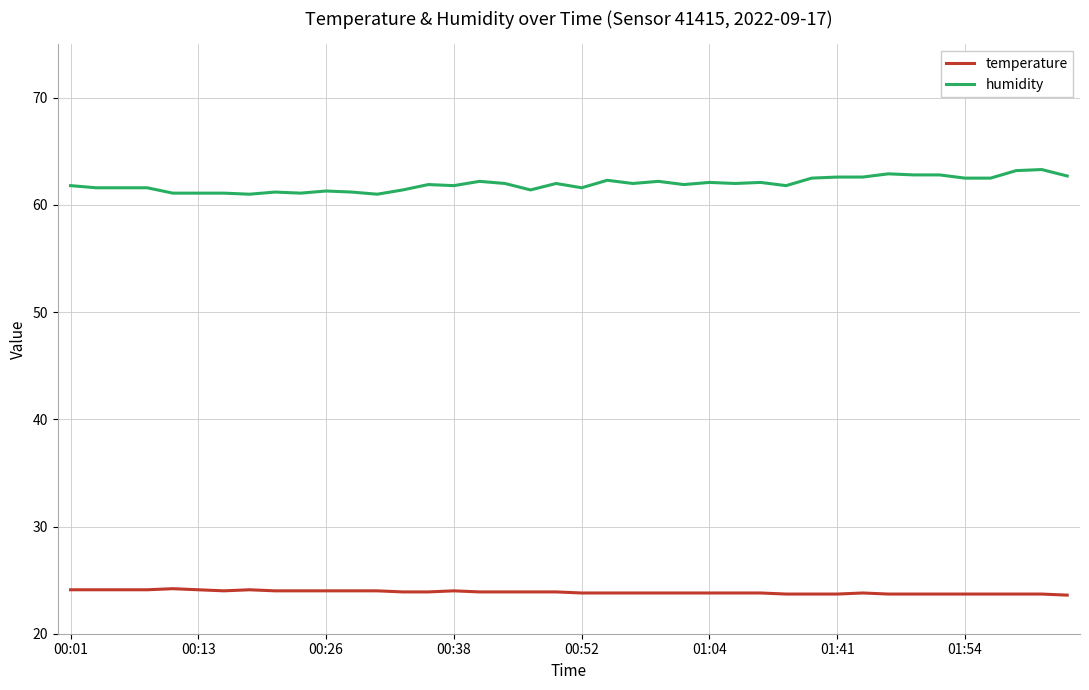

True or false: humidity and temperature intersect in this chart.

False